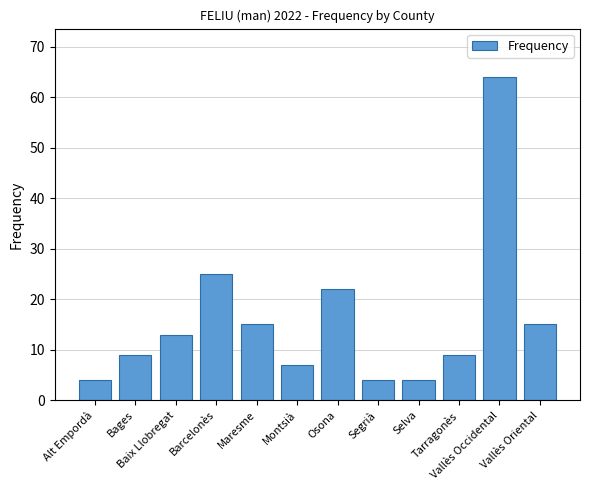

The value at Osona is 22. True or false?

True